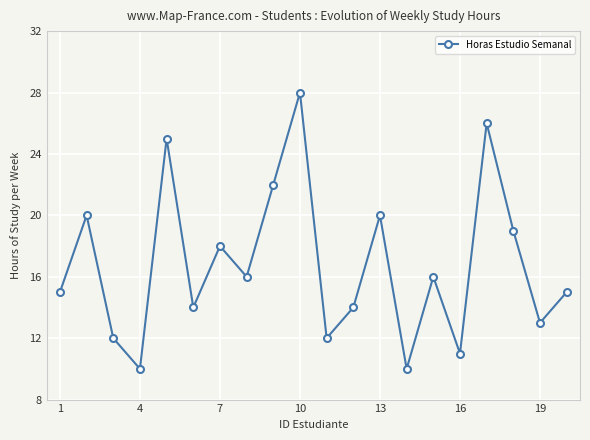

What is the smallest value displayed?

10